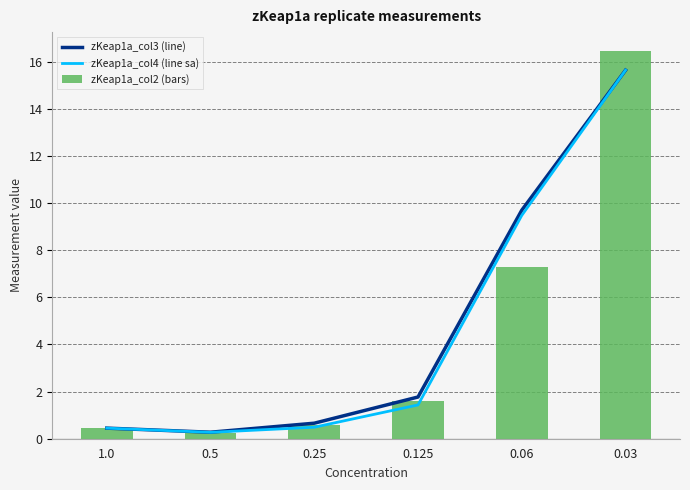

List the series in order of their overall mean, lowest first.

zKeap1a_col2 (bars), zKeap1a_col4 (line sa), zKeap1a_col3 (line)